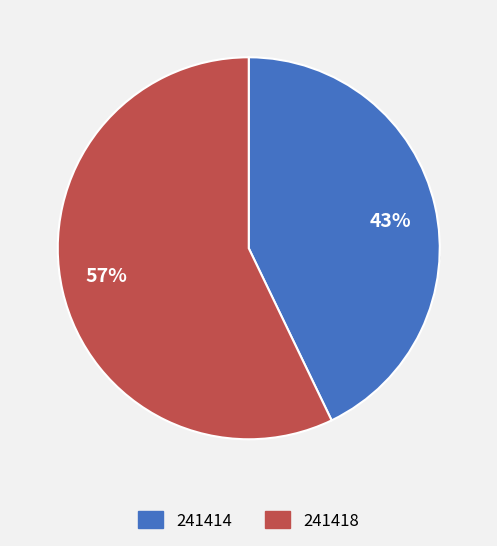

To the nearest percent, what is the combined percentage of 241418 and 241414?

100%